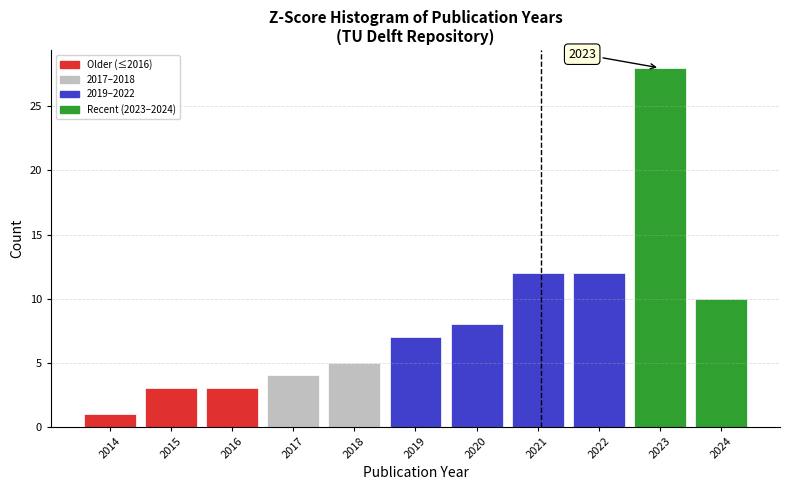

Over which range of the x-axis is the bar tallest?

2022.5 to 2023.5